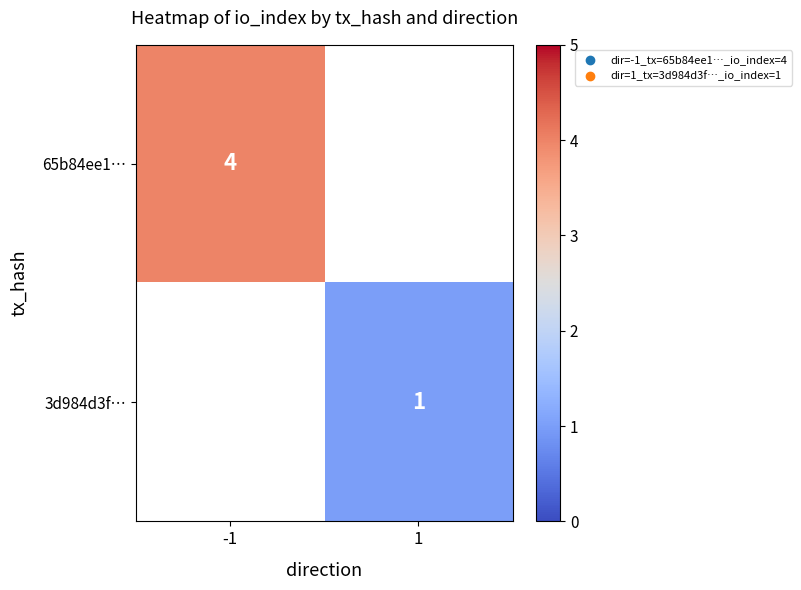

The value of 3d984d3f… at 1 is 1. True or false?

True